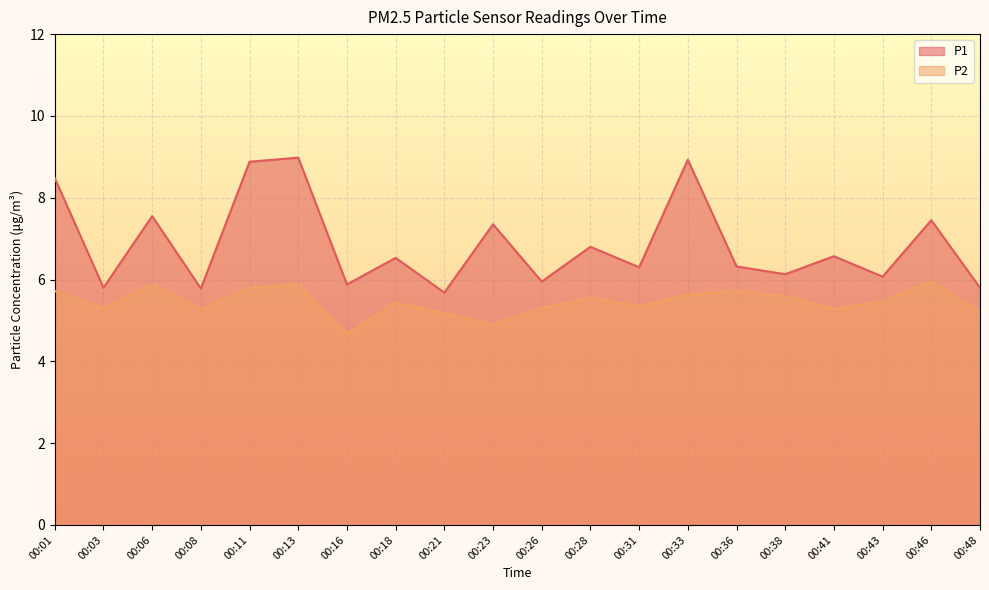

Where is the first local minimum for P1?

00:03